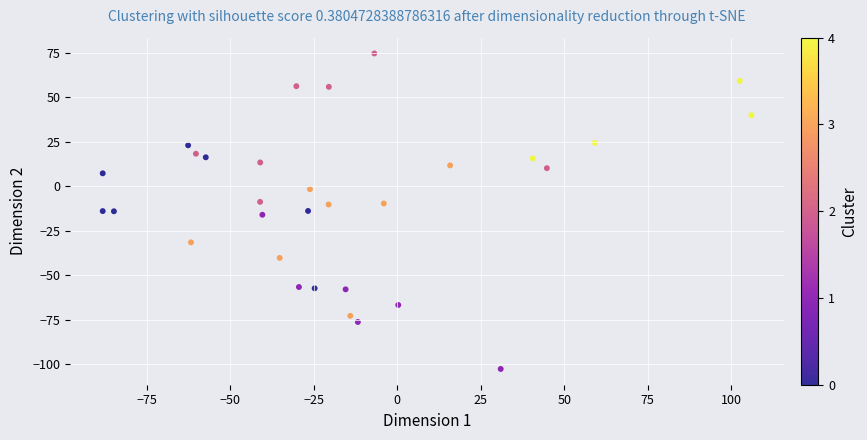

What is the range of Y values (max minus min)?

177.4